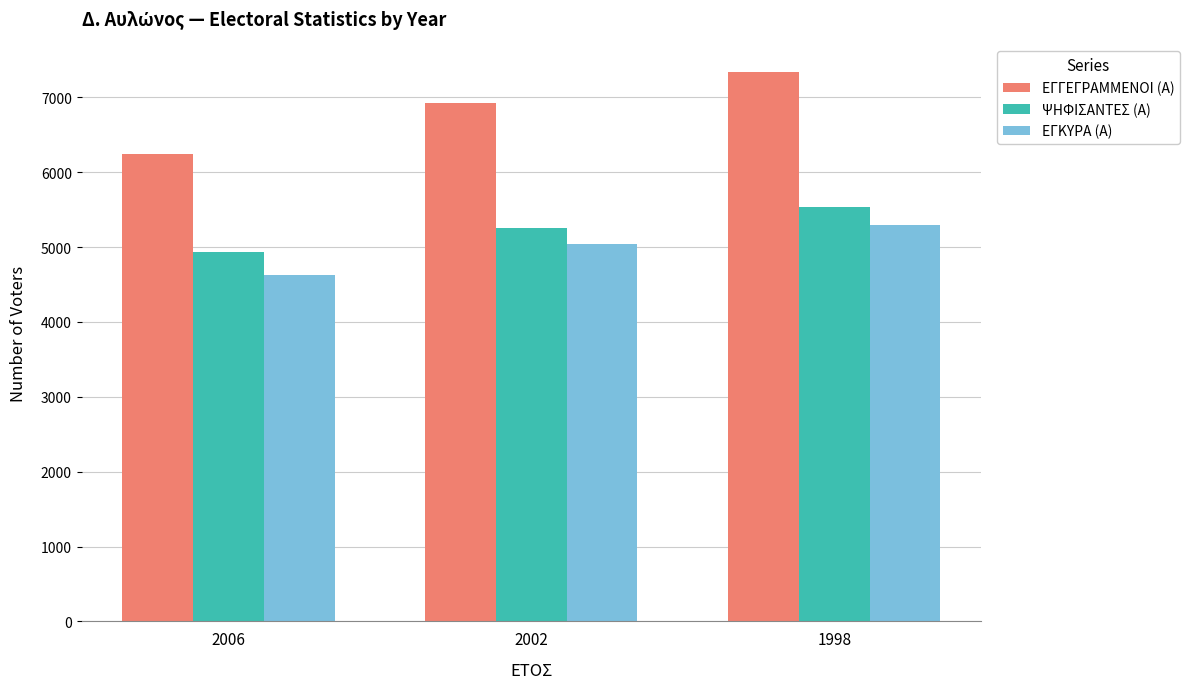

What is the sum of the ΨΗΦΙΣΑΝΤΕΣ (Α) values at 1998 and 2006?

10460